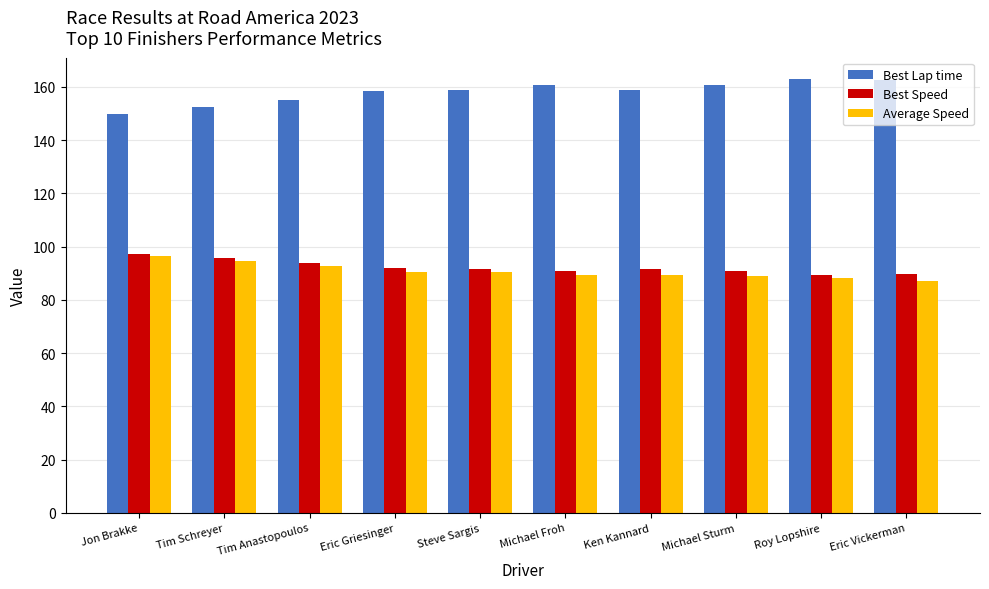

The value of Best Lap time at Michael Froh is 272.0. True or false?

False